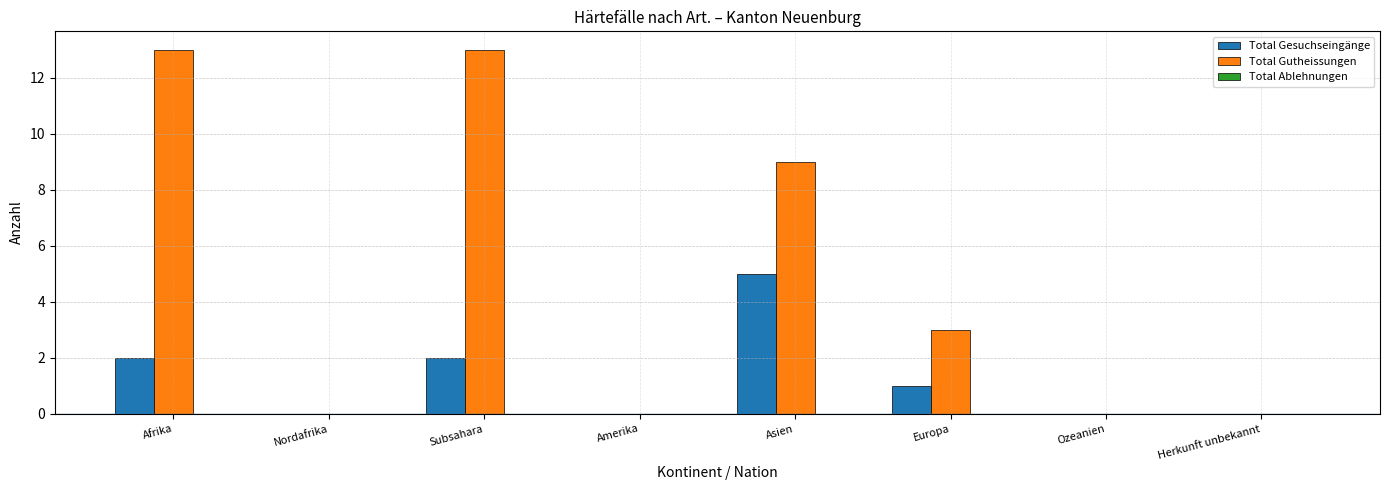

Which category has the highest value in the Total Gesuchseingänge series?

Asien